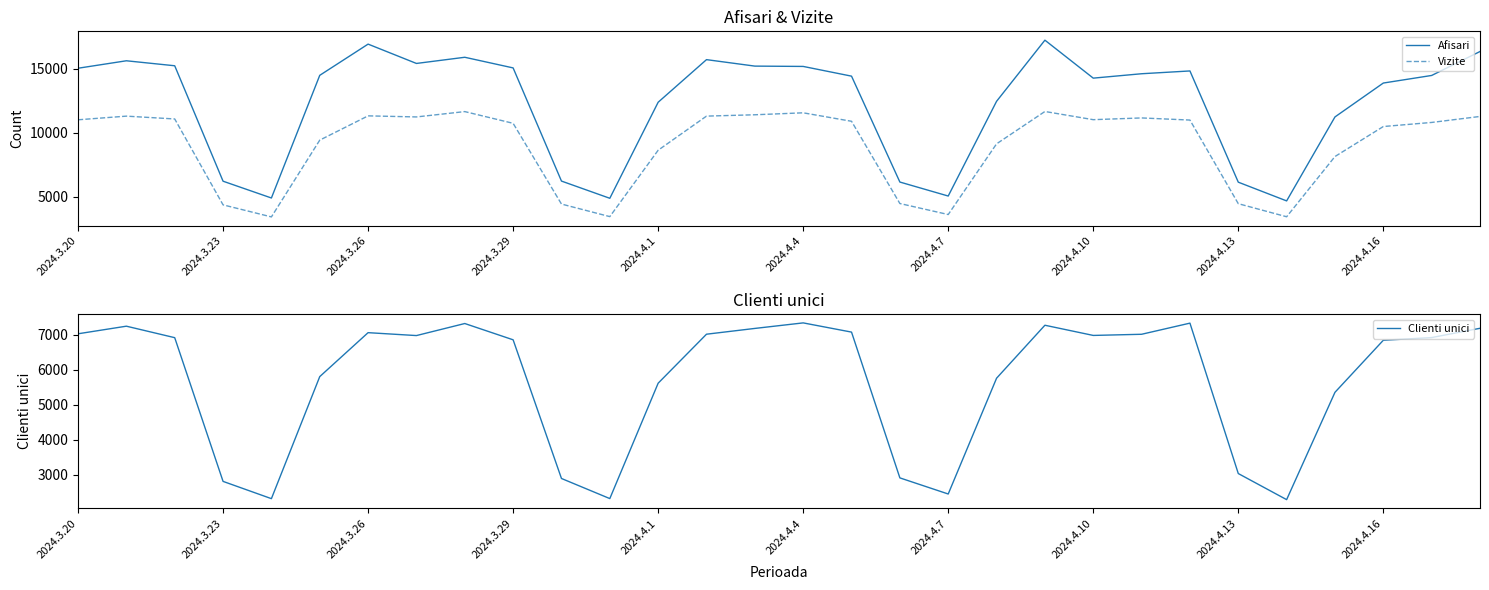

What is the highest value of the Vizite series?

11650